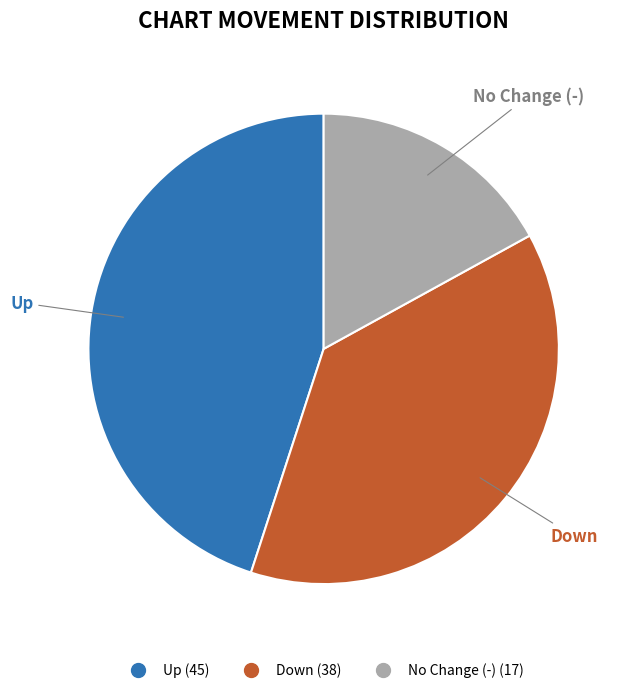

Does any single category account for the majority?

No